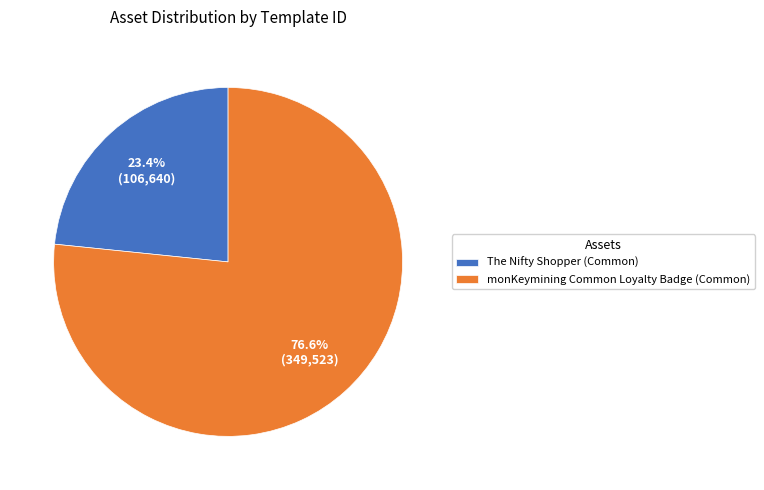

What portion of the pie excludes monKeymining Common Loyalty Badge (Common)?

23.4%